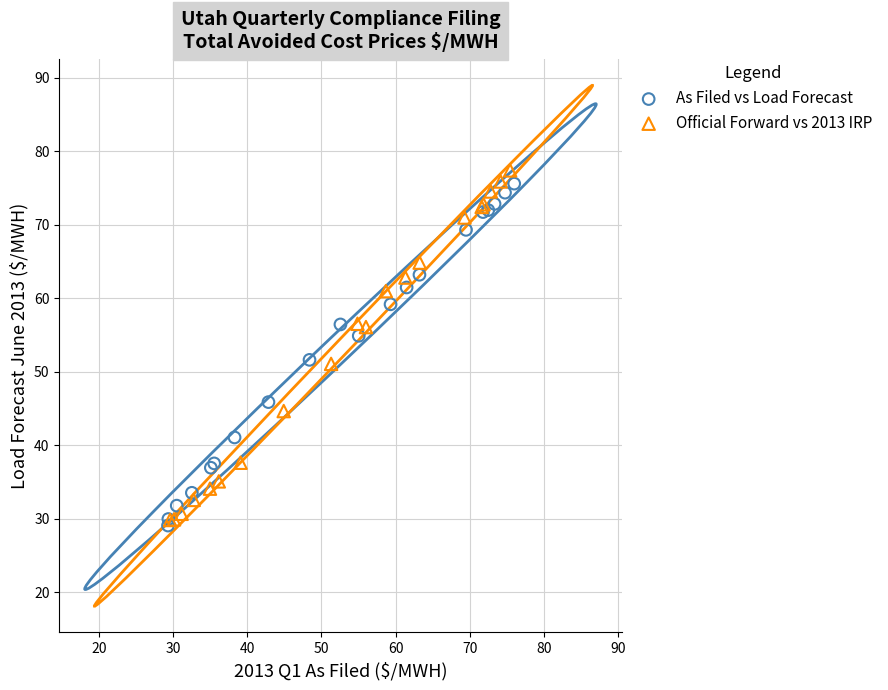

Which series has the largest Y range (max minus min)?

Official Forward vs 2013 IRP